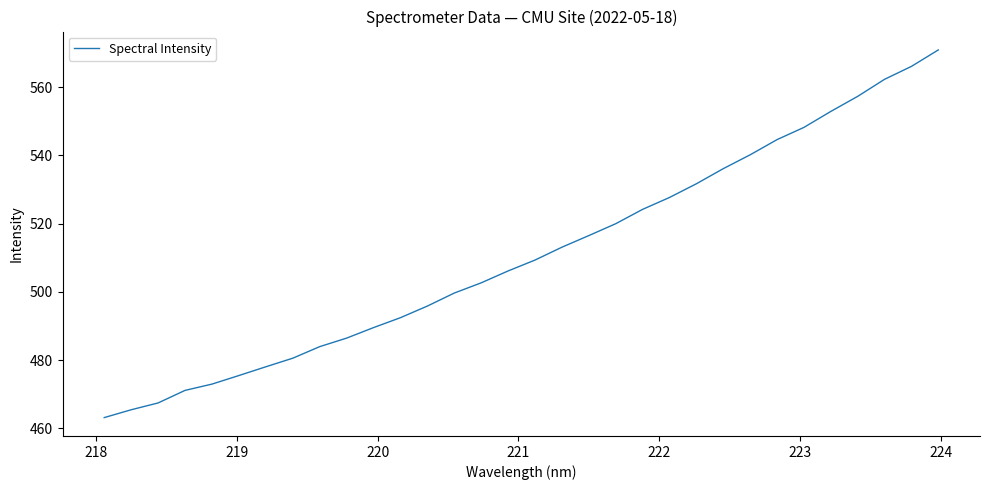

What is the greatest value displayed?

570.9